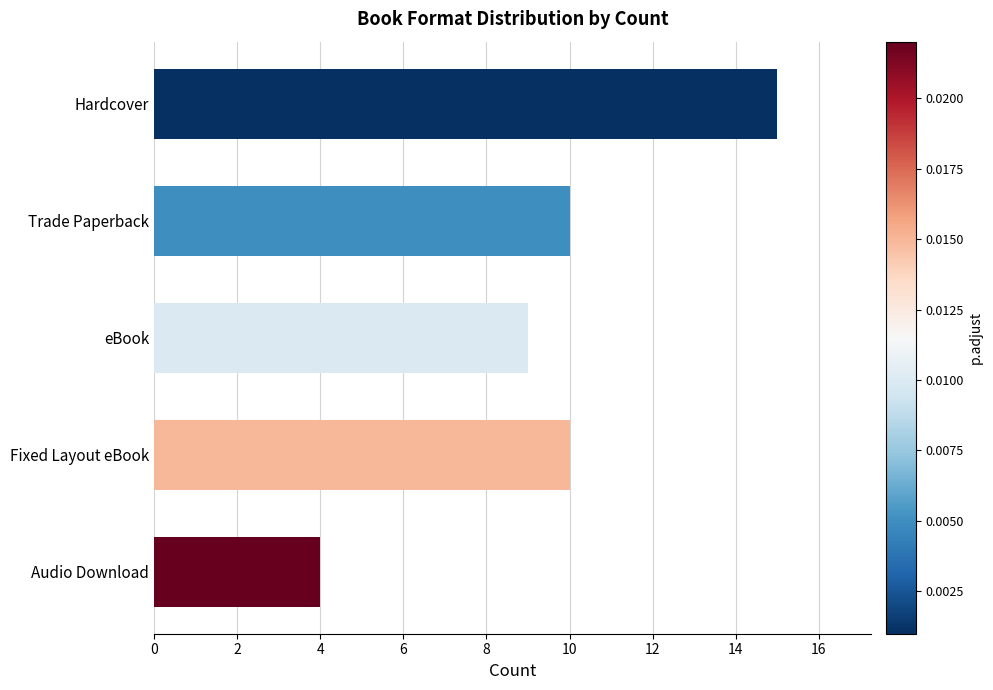

What position from the bottom is eBook?

3